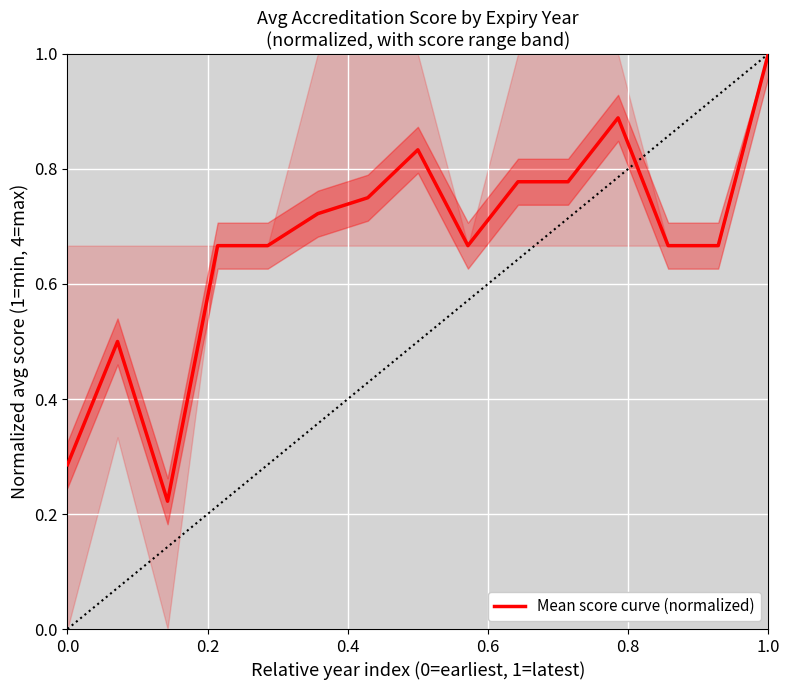

How many distinct data groups are displayed?

1